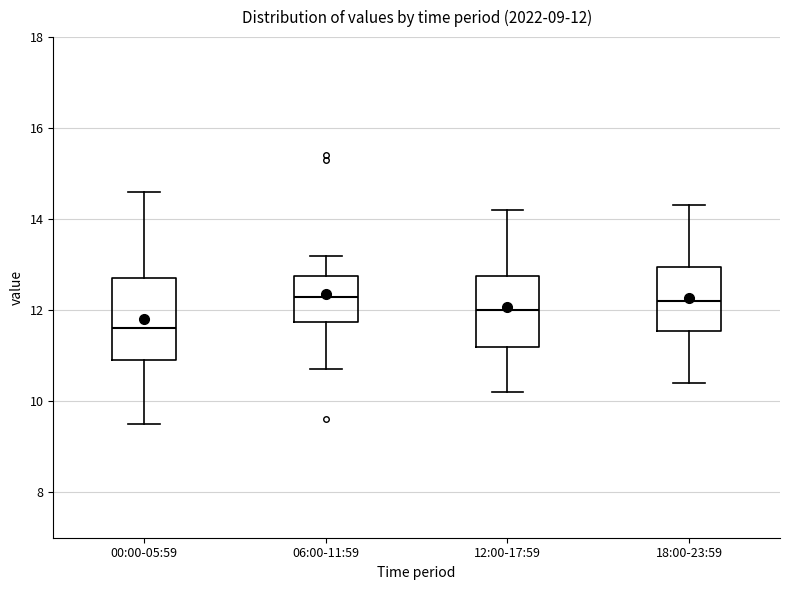

Comparing the boxes themselves (not the whiskers), which one is the tallest?

00:00-05:59